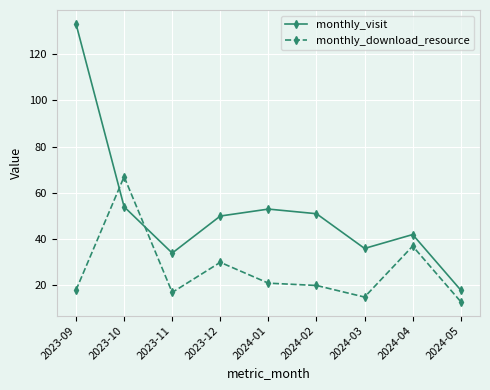

Where do monthly_download_resource and monthly_visit first cross each other?

2023-09 and 2023-10